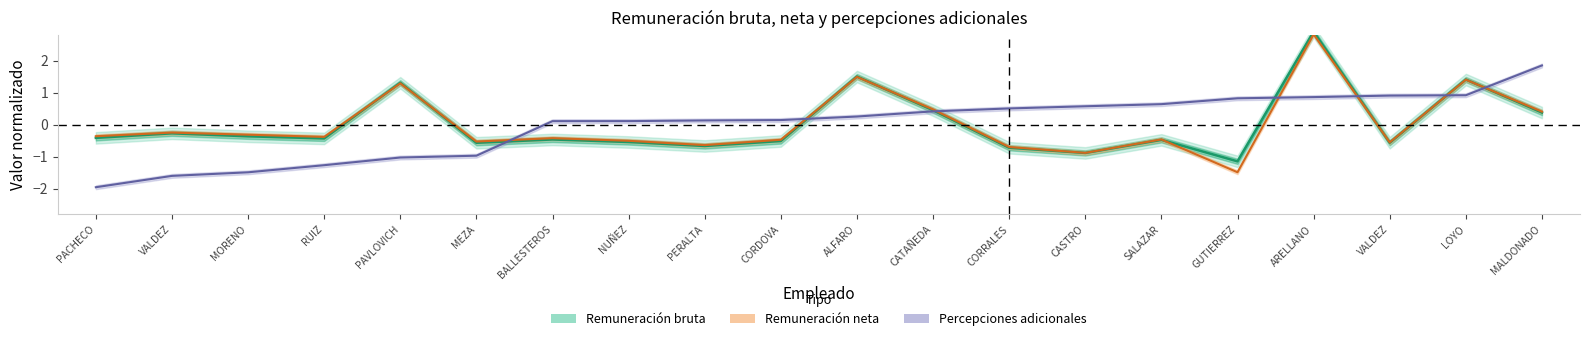

What is the total value across all series at SALAZAR?

-0.3